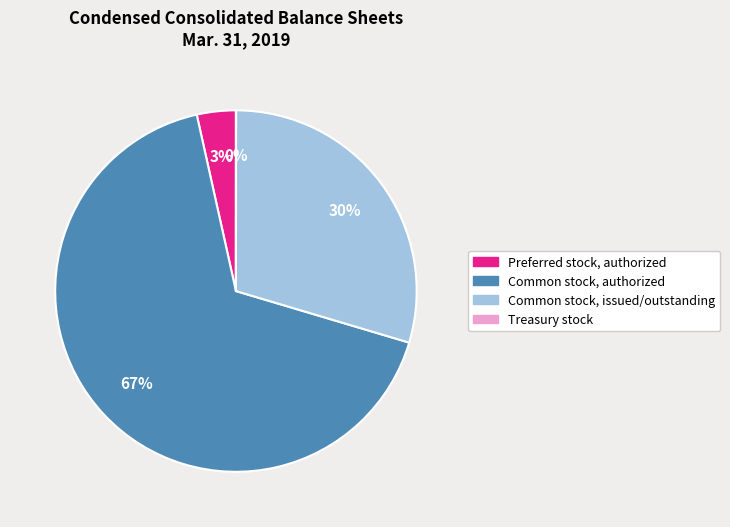

Does Common stock, authorized account for over 50% of the chart?

Yes